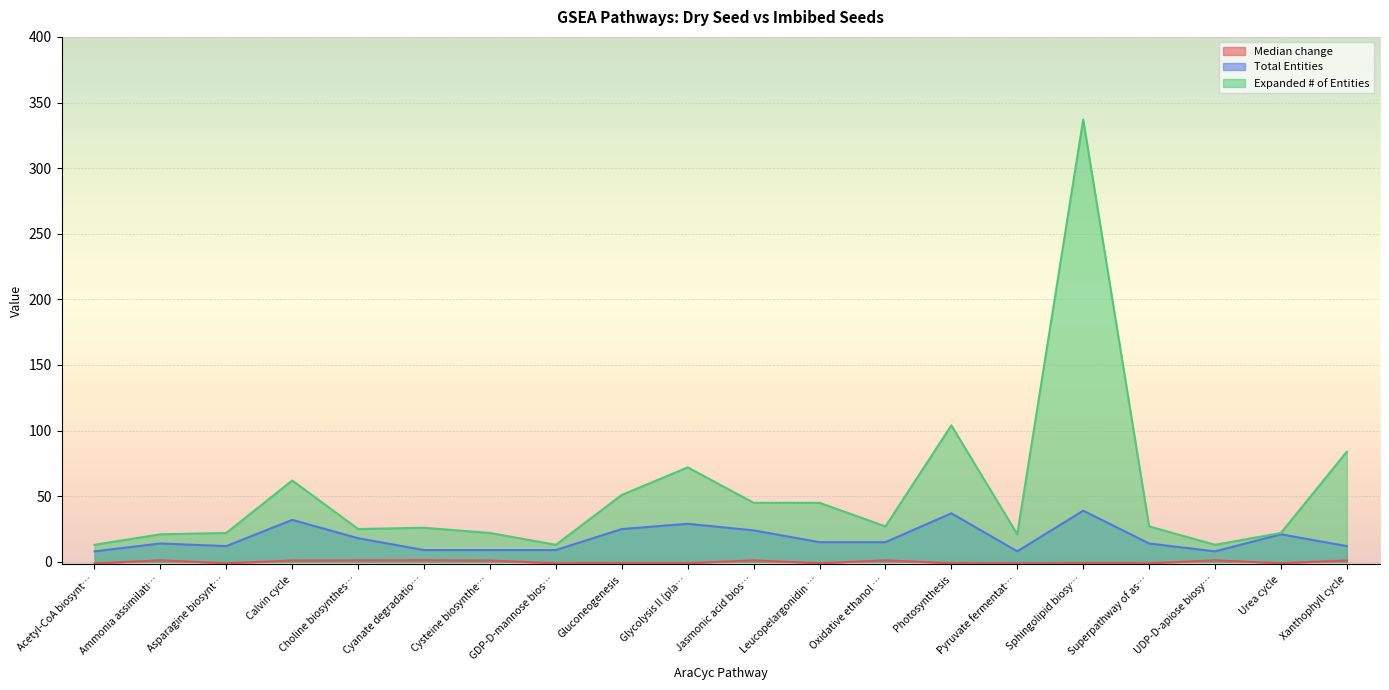

What is the label of the 4th point from the left?

Calvin cycle